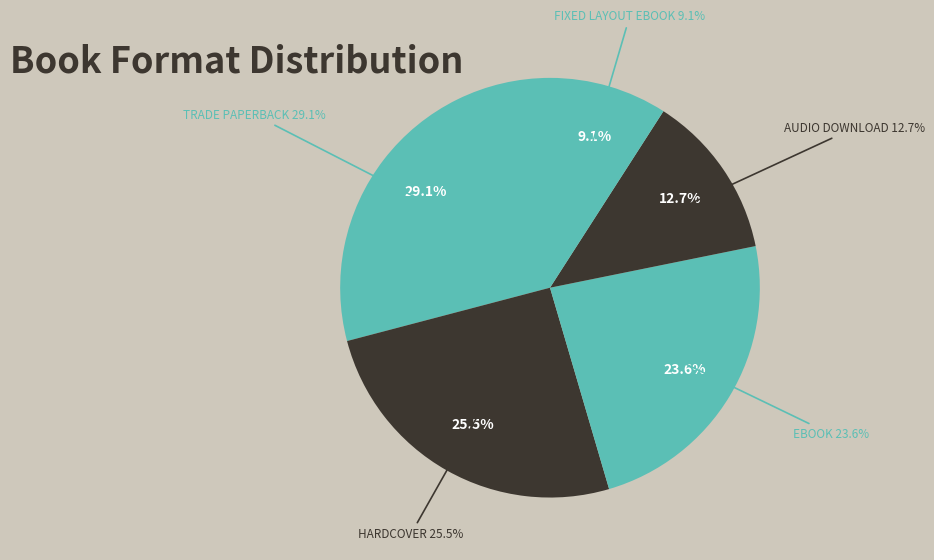

True or false: eBook accounts for 24% of the total.

True